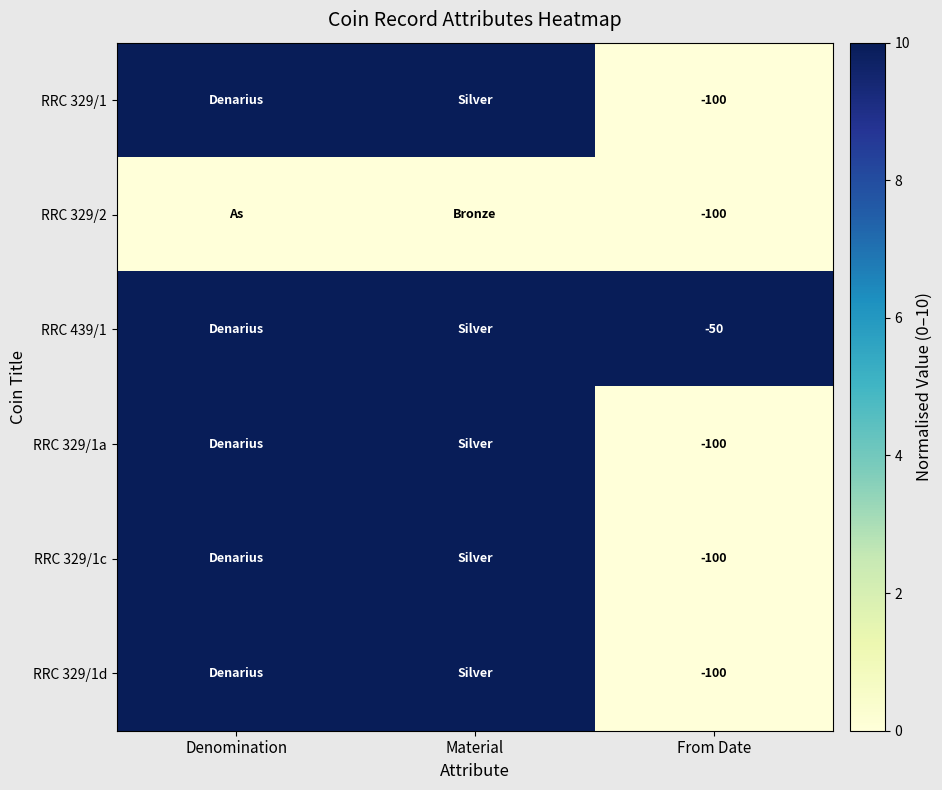

What is the spread (max minus min) of values at From Date?

50